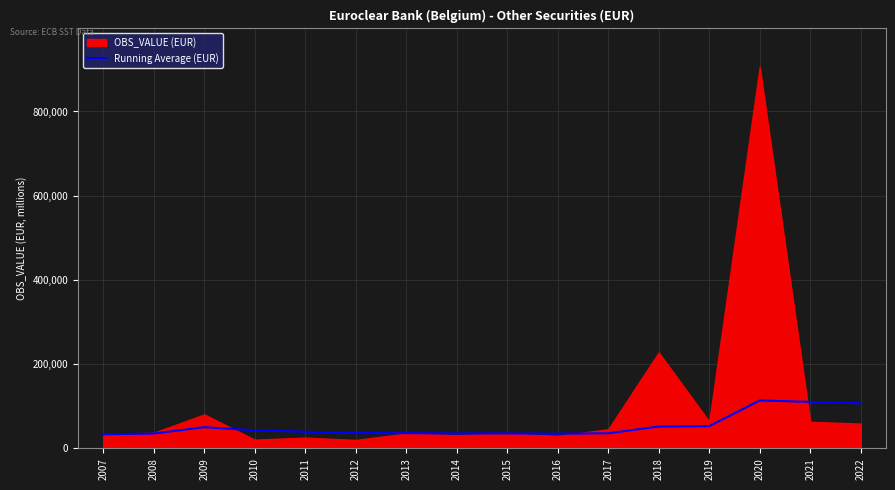

What is the highest value of the Running Average (EUR) series?

113803.6